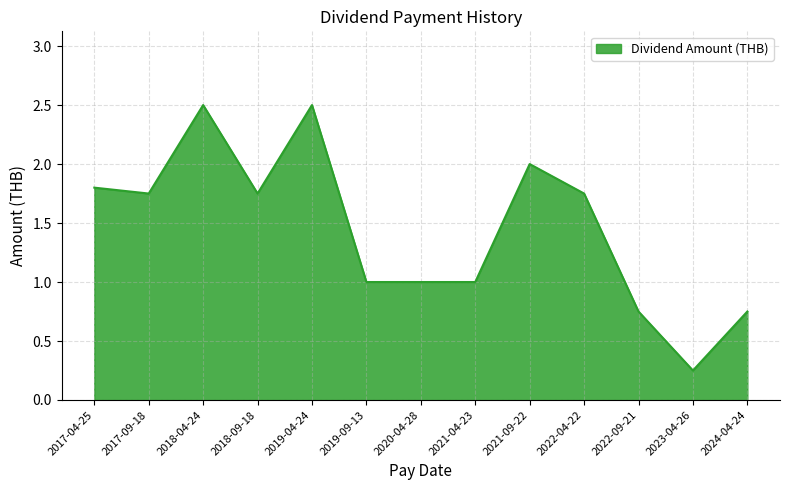

How many series are shown in this chart?

1